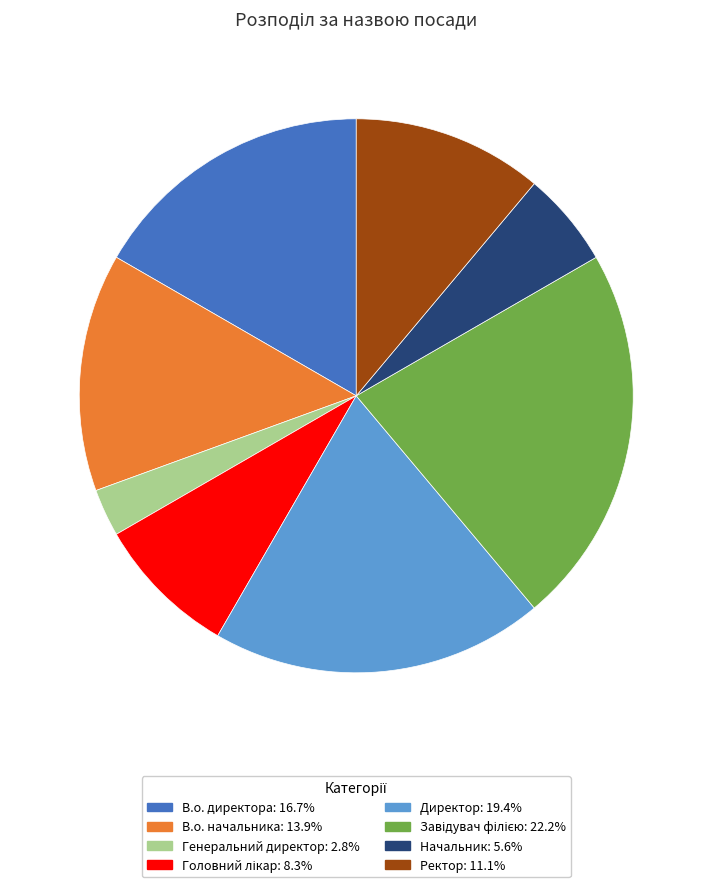

Which category has the smallest portion of the pie?

Генеральний директор